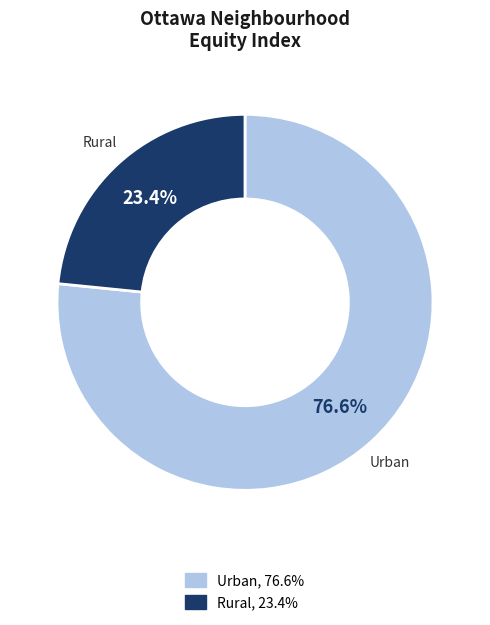

To the nearest percent, what is the average slice percentage?

50%